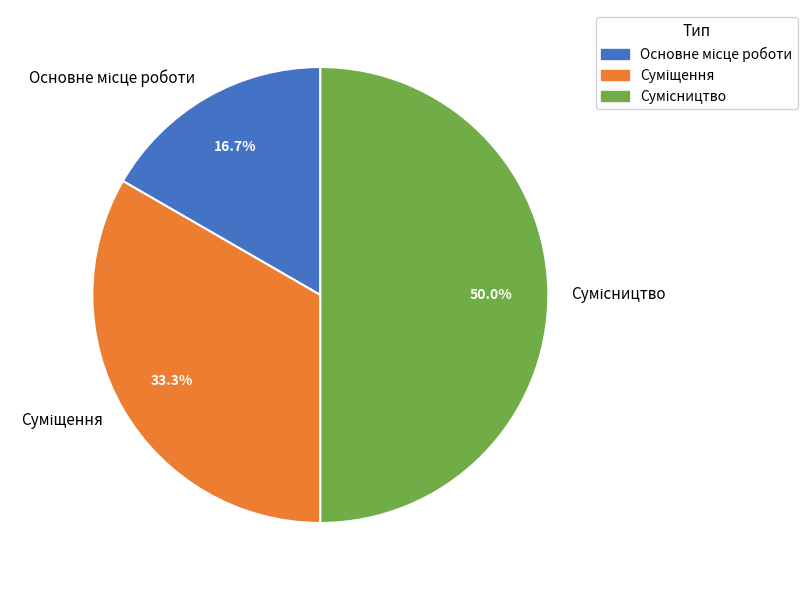

To the nearest percent, what percentage of the pie is Сумісництво?

50%